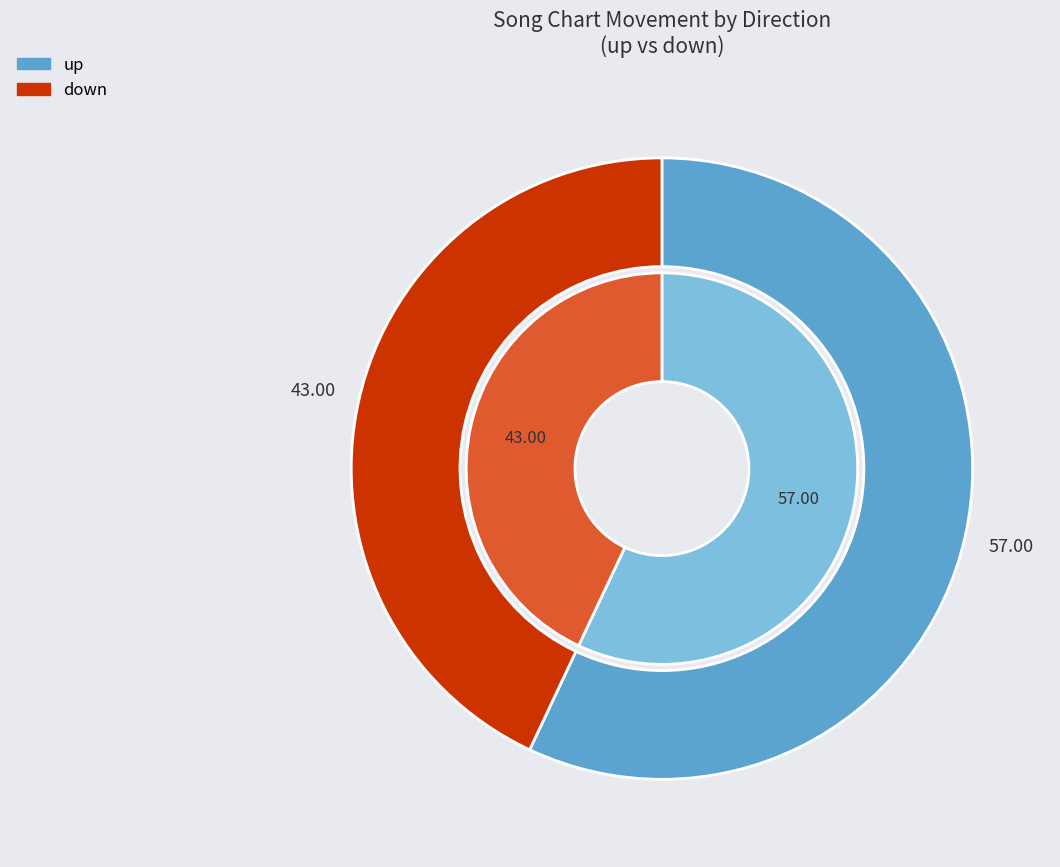

What percentage do down and up together represent?

100.0%